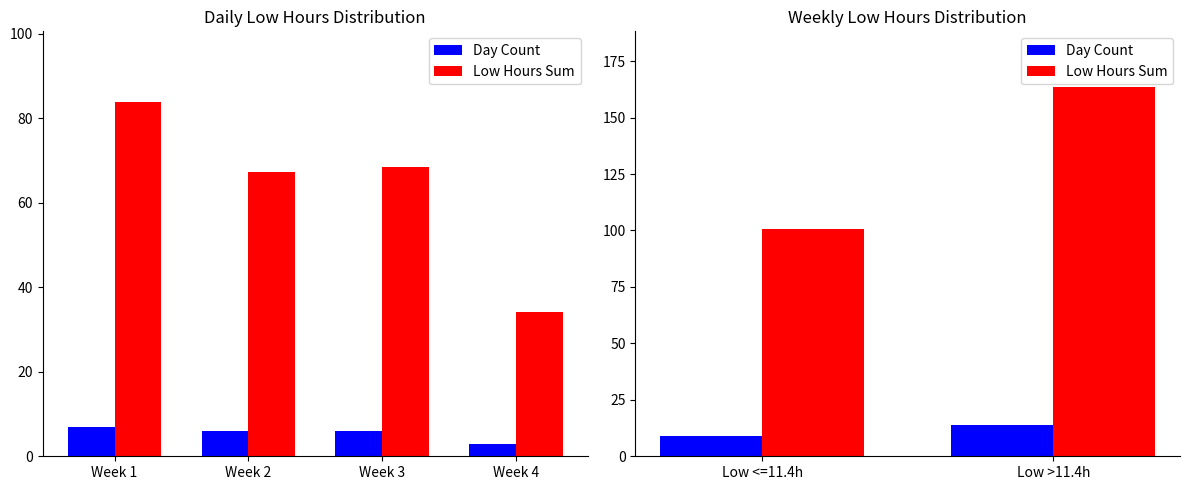

What are all the series names shown in the legend?

Day Count, Low Hours Sum